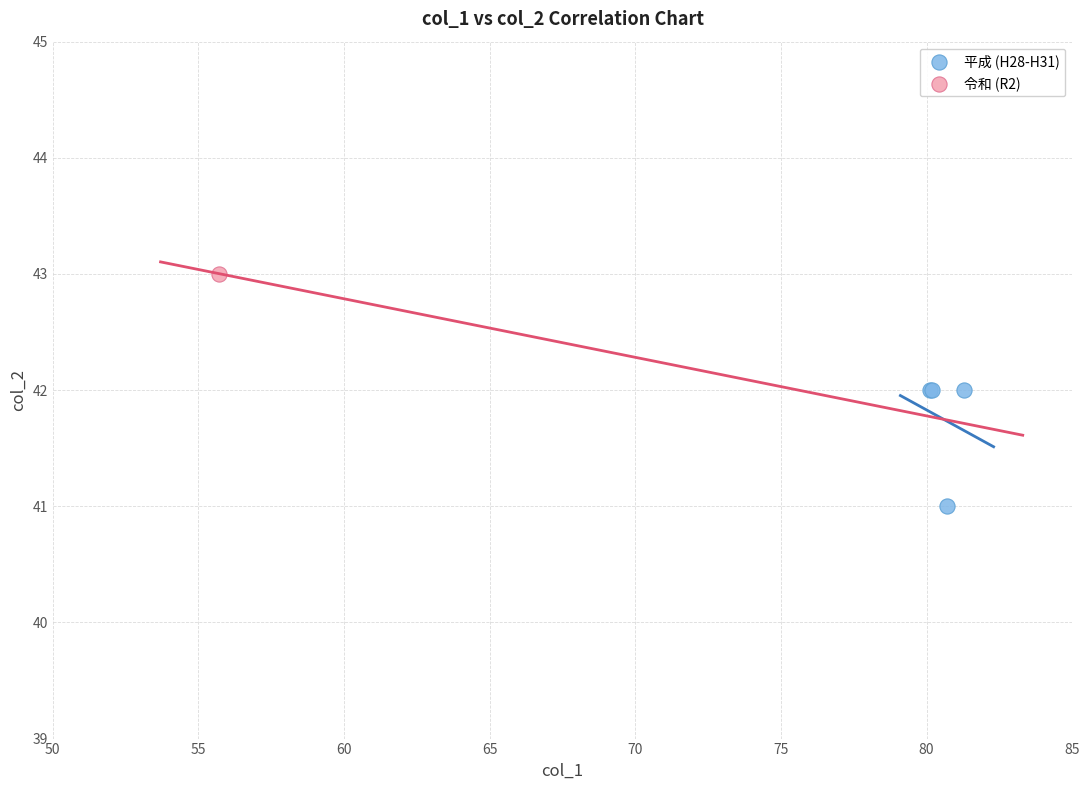

What are all the series names shown in the legend?

平成 (H28-H31), 令和 (R2)